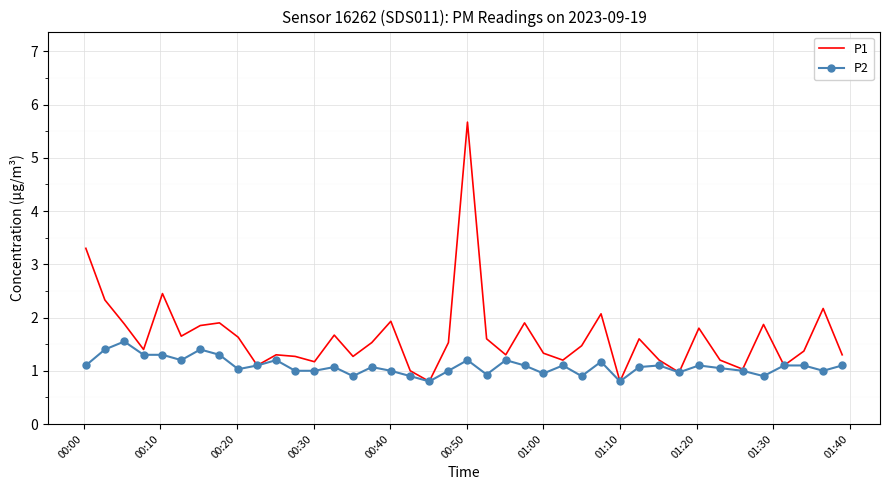

Rank the series by their maximum value, from highest to lowest.

P1, P2